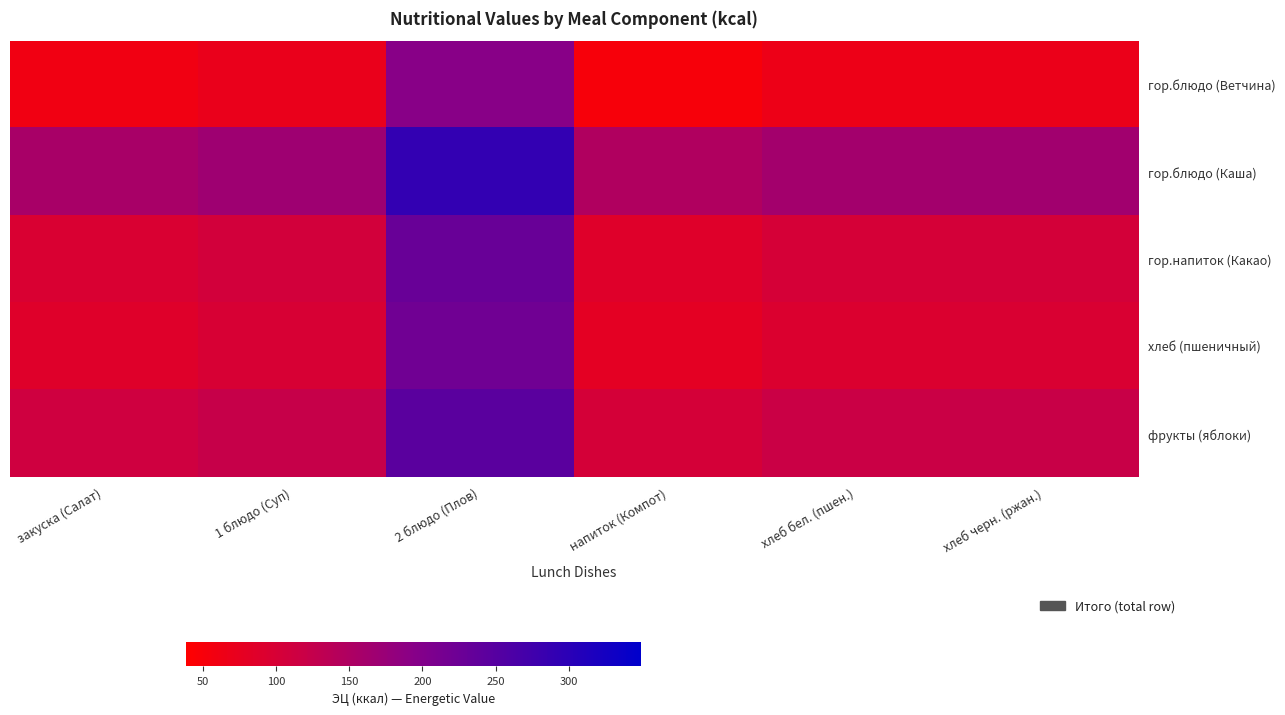

At which category is the sum across all series the highest?

2 блюдо (Плов)